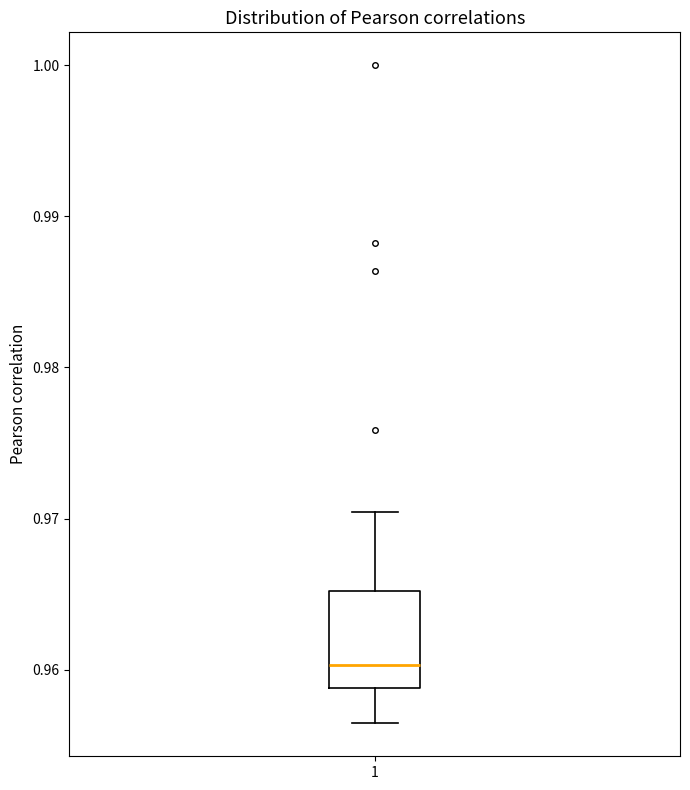

Transcribe this box plot: give where the median line is, the range the box spans, and where the two whiskers end, as read against the y-axis. The values are not printed on the chart, so give them approximately, as read against the axis.

median 0.960, box 0.959 to 0.965, whiskers 0.956 to 0.970